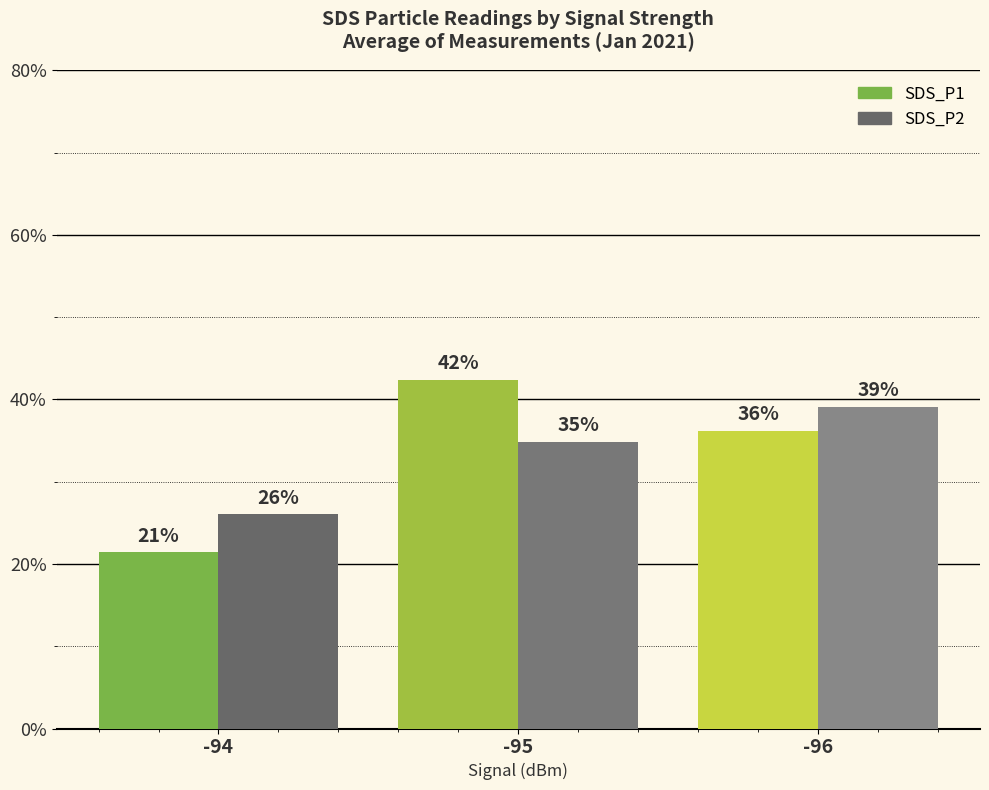

The value of SDS_P1 at -94 is 10.5. True or false?

False